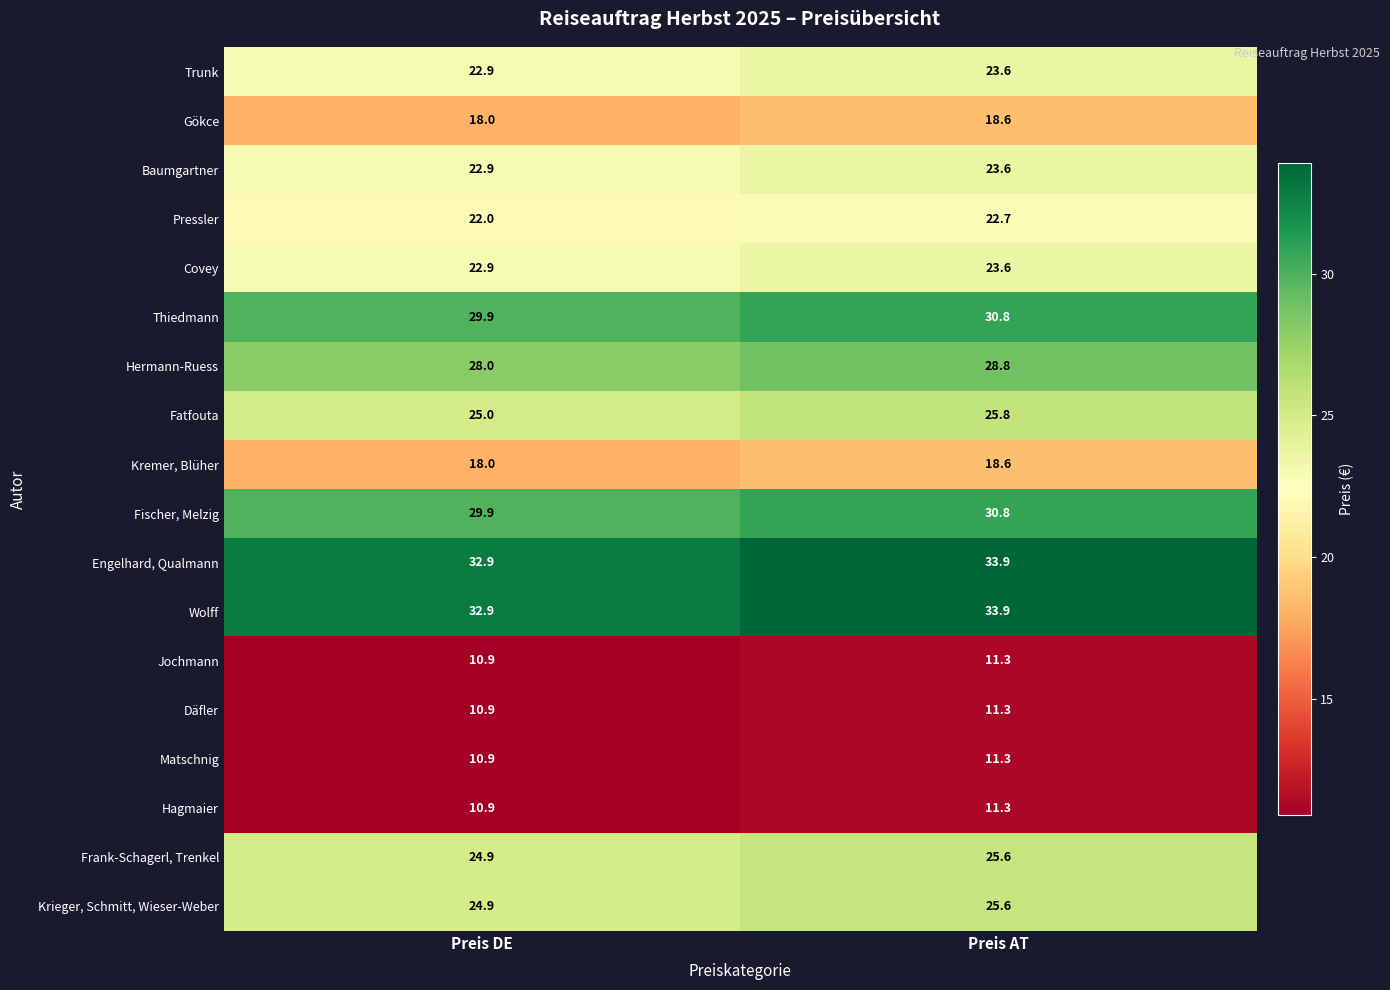

Is the value of Trunk at Preis DE greater than the value of Pressler at Preis DE?

Yes